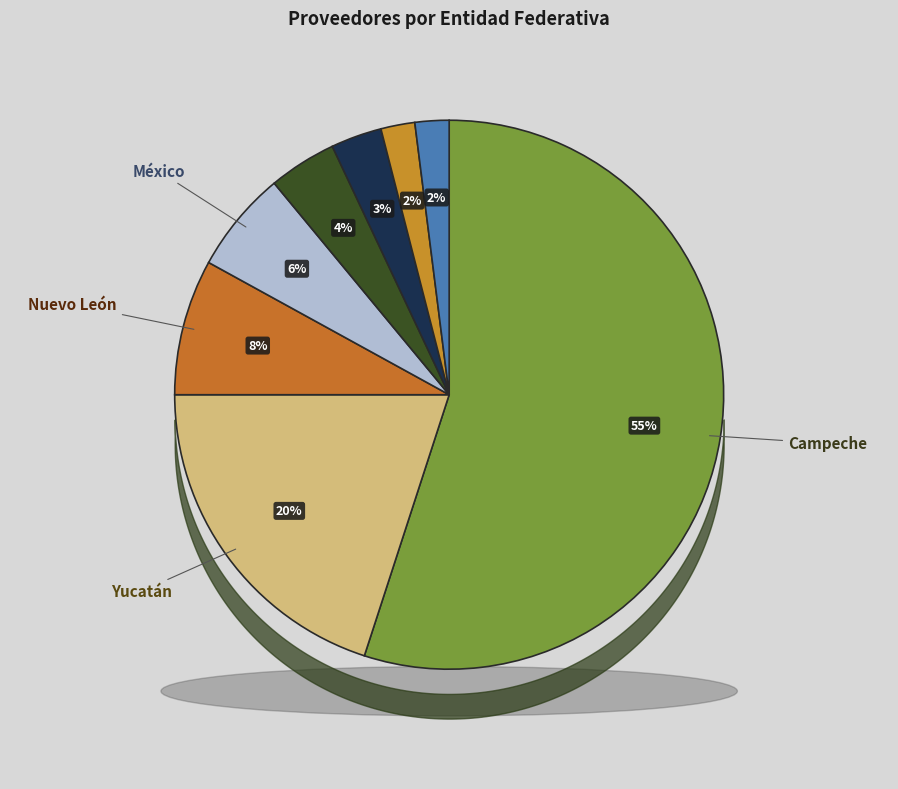

Is it true that México is 6% of the pie?

True